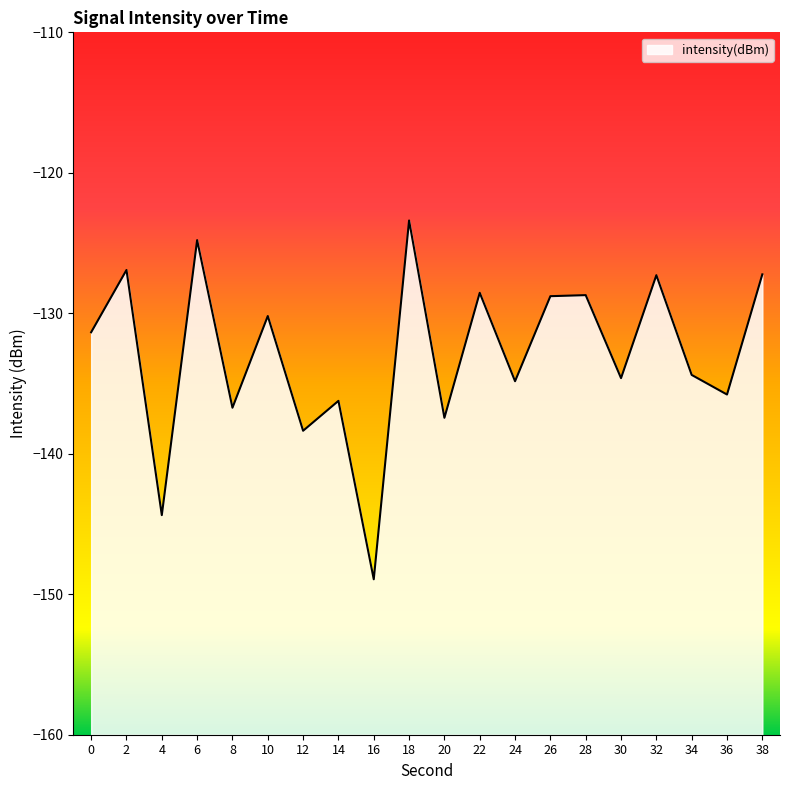

What is the difference between the second highest and minimum values?

24.1